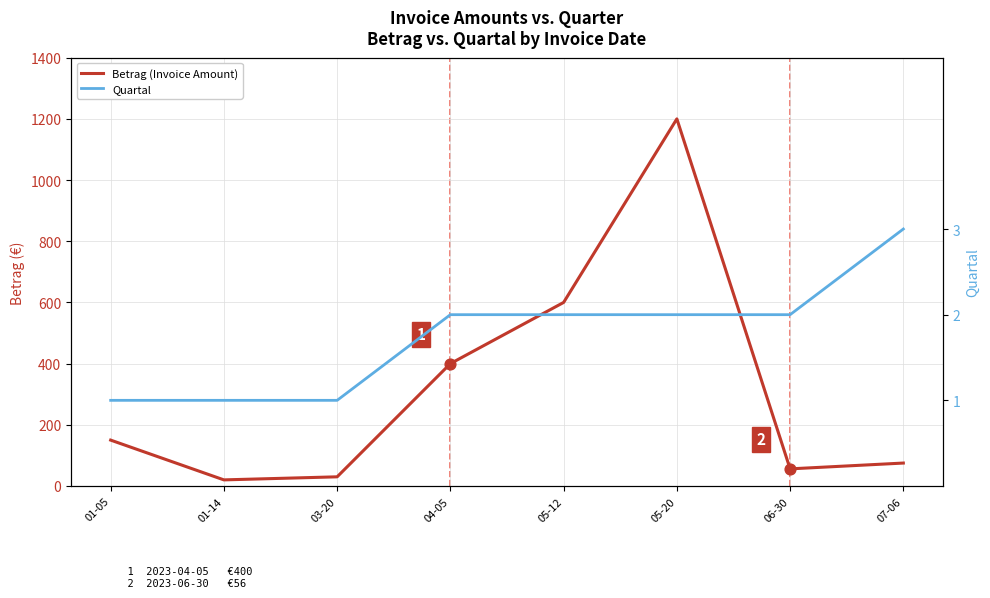

At how many categories does at least one series exceed 1100?

1